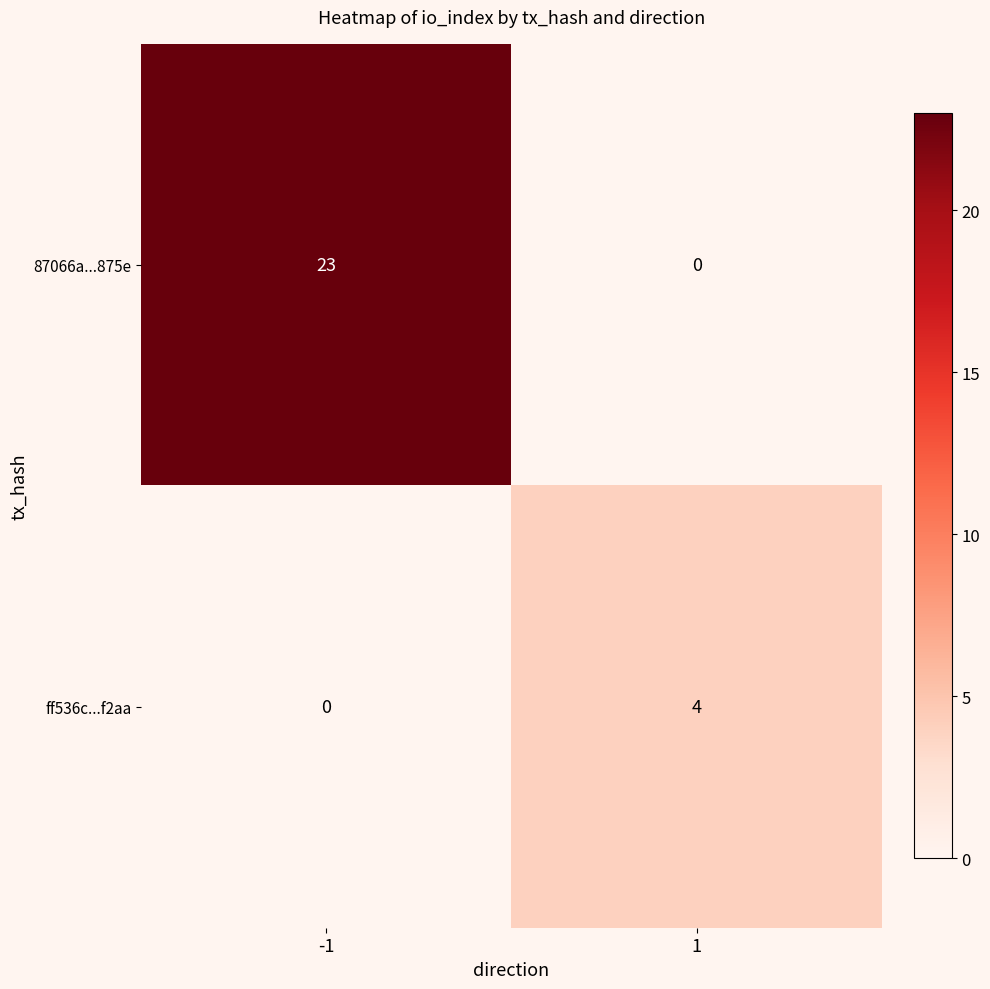

How many values in ff536c...f2aa are above zero?

1